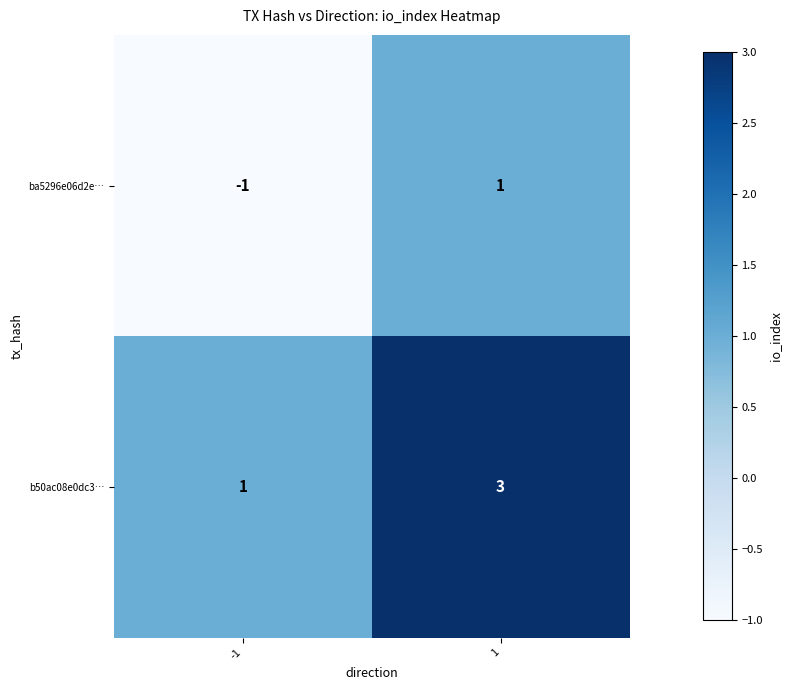

Reading left to right, what are all the values shown in this chart?

ba5296e06d2e…: -1=-1	1=1
b50ac08e0dc3…: -1=1	1=3